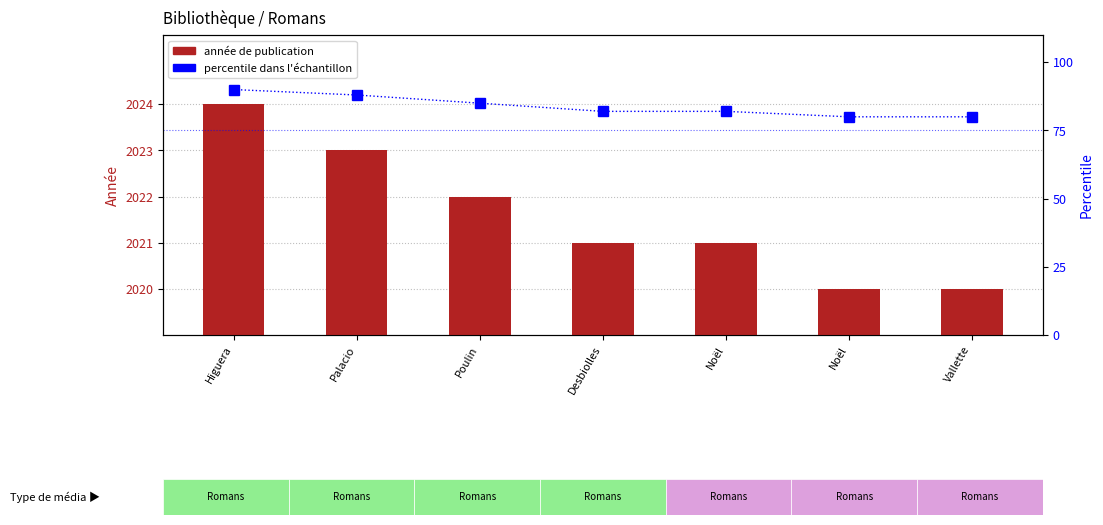

Are the bars horizontal?

No